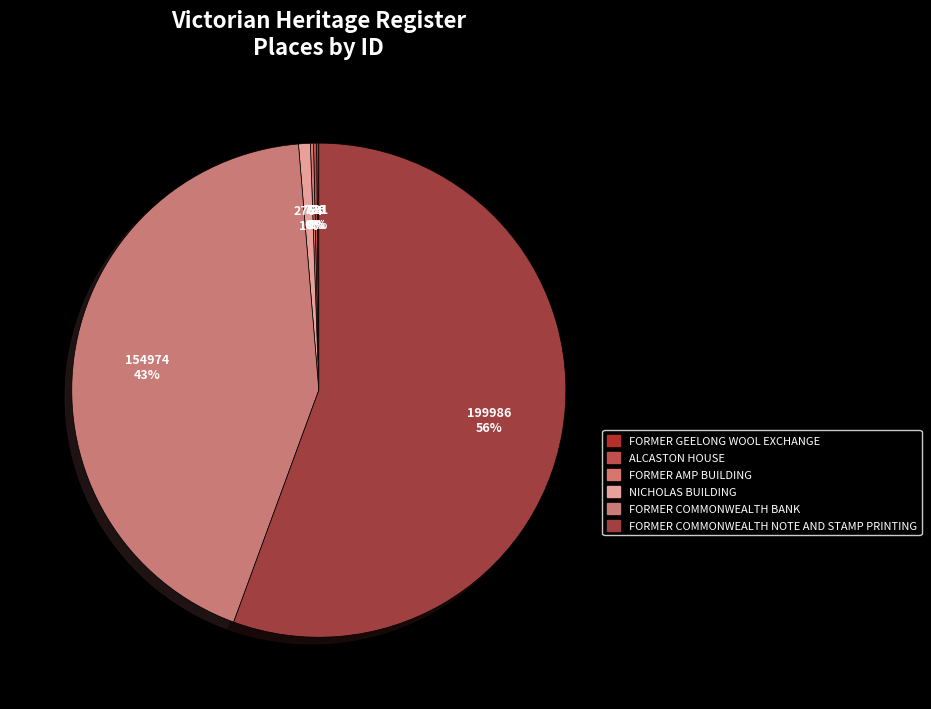

Between FORMER AMP BUILDING and ALCASTON HOUSE, which is larger?

FORMER AMP BUILDING